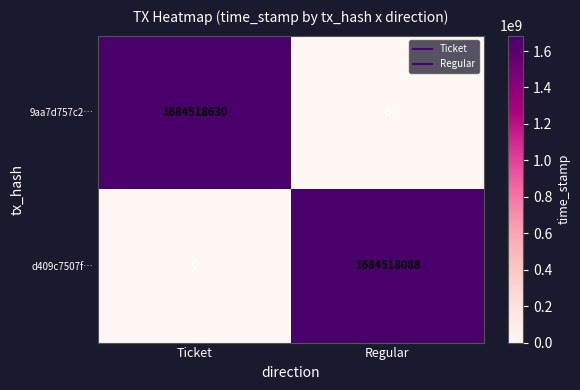

What is the difference between the d409c7507f… values at Ticket and Regular?

1684518088